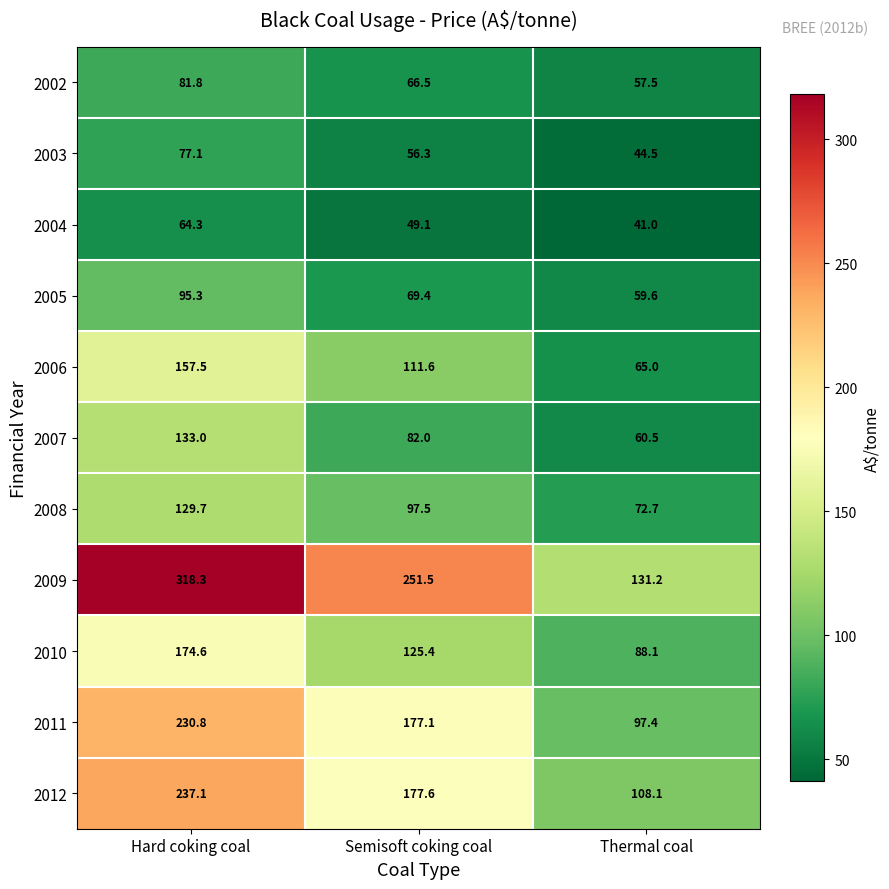

What is the total value across all series at Thermal coal?

825.6